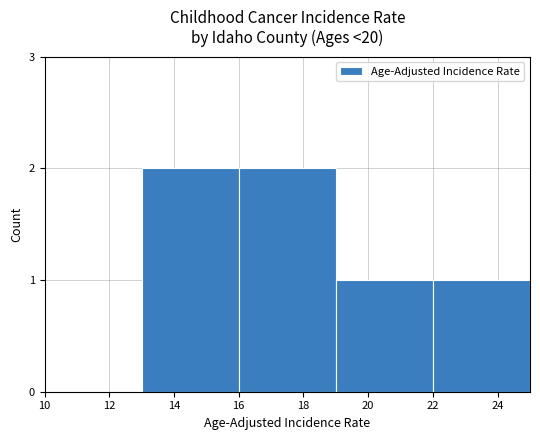

Approximately how many times larger is the value at 14 compared to 18?

1.0